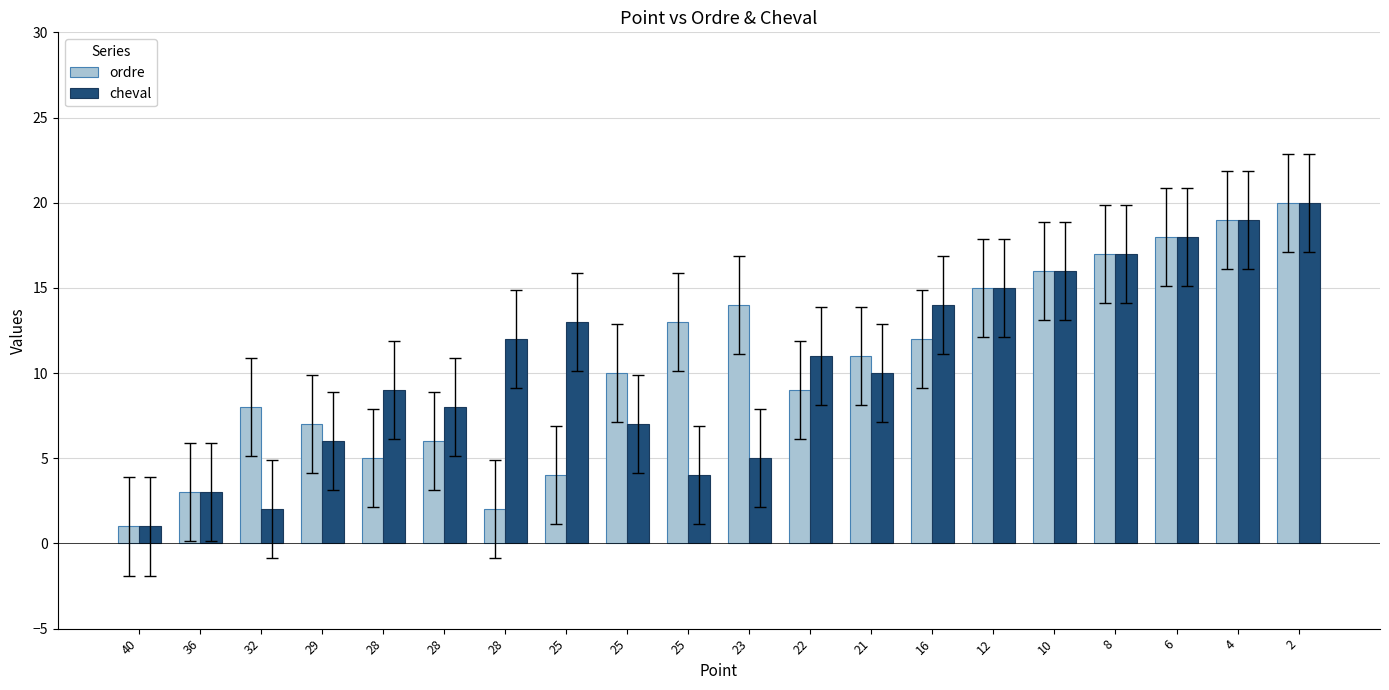

What is the smallest value displayed?

1